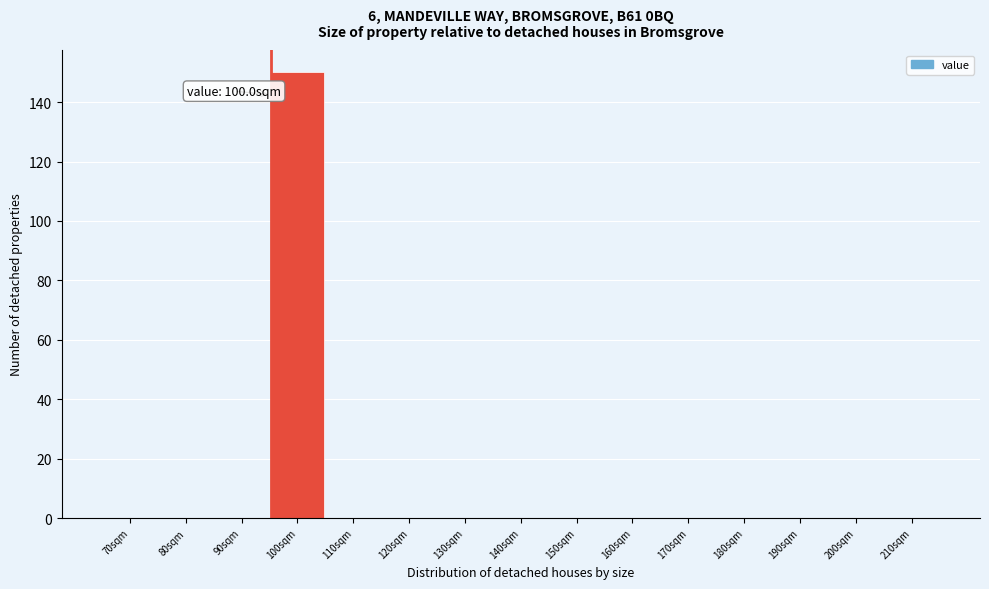

Reading left to right, what are all the values shown in this chart?

70sqm=0	80sqm=0	90sqm=0	100sqm=150	110sqm=0	120sqm=0	130sqm=0	140sqm=0	150sqm=0	160sqm=0	170sqm=0	180sqm=0	190sqm=0	200sqm=0	210sqm=0